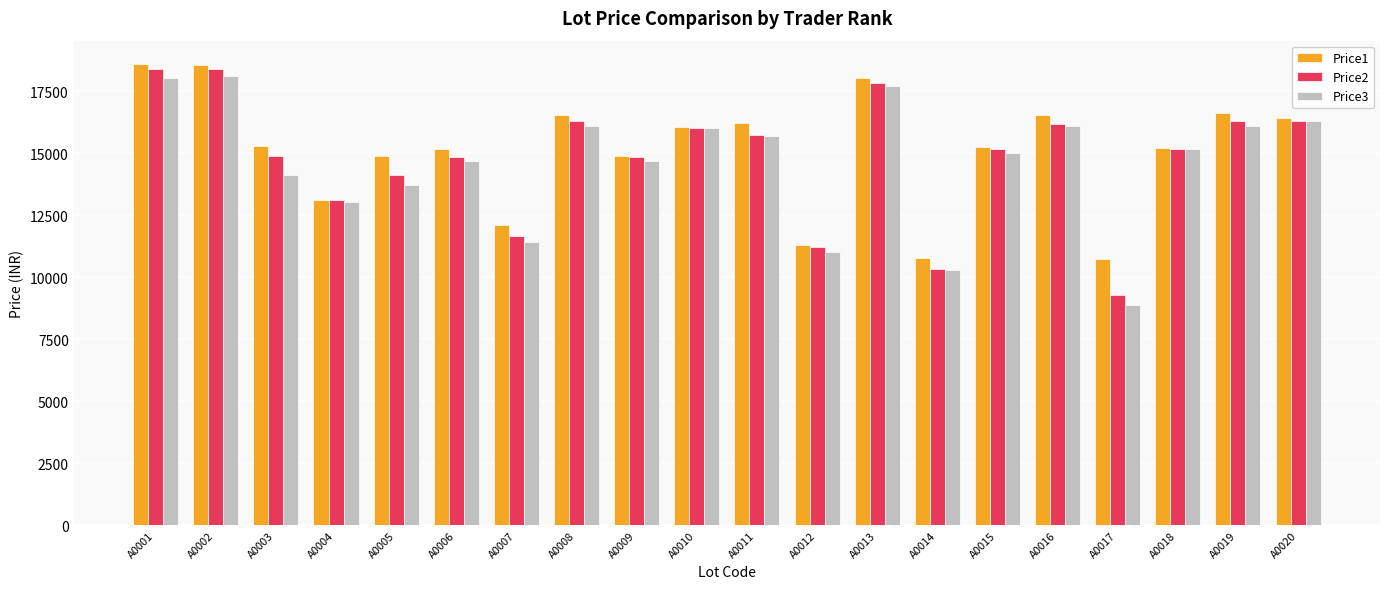

Where does the Price3 series first go above 15149?

A0001